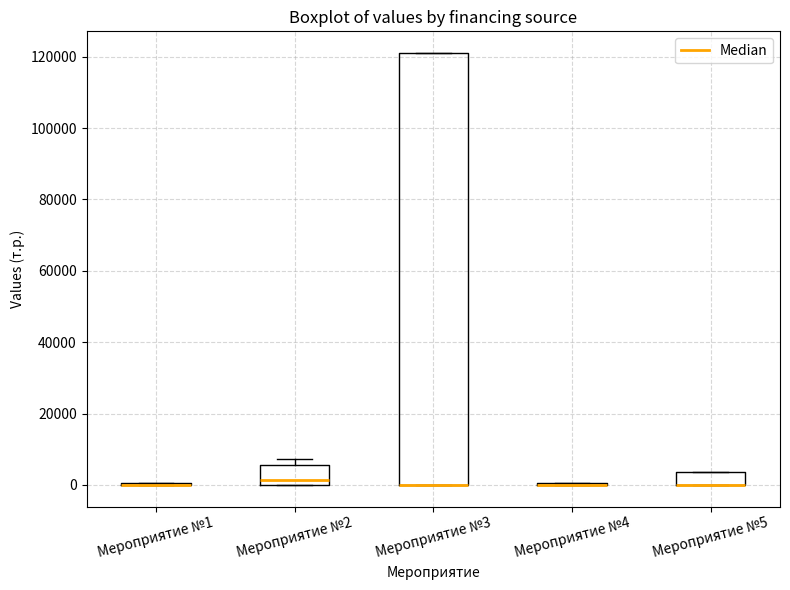

Reading left to right, read every box against the y-axis: the position of its median line, the range the box covers, and the ends of its whiskers. The values are not printed on the chart, so give them approximately, as read against the axis.

Мероприятие №1: box collapsed to a line at 0, whiskers 0 to 0
Мероприятие №2: median 2000, box 0 to 6000, whiskers 0 to 8000
Мероприятие №3: median 0 (drawn on the box's lower edge), box 0 to 122000, whiskers 0 to 122000
Мероприятие №4: box collapsed to a line at 0, whiskers 0 to 0
Мероприятие №5: median 0 (drawn on the box's lower edge), box 0 to 4000, whiskers 0 to 4000